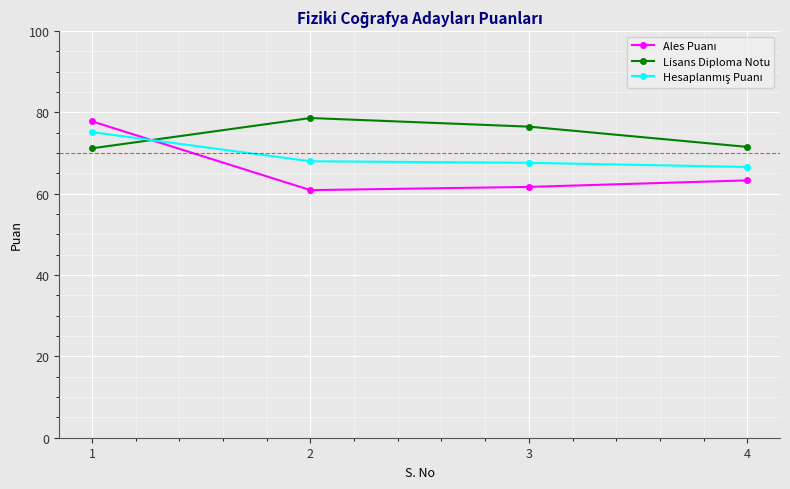

What is the average value of the Lisans Diploma Notu series?

74.5